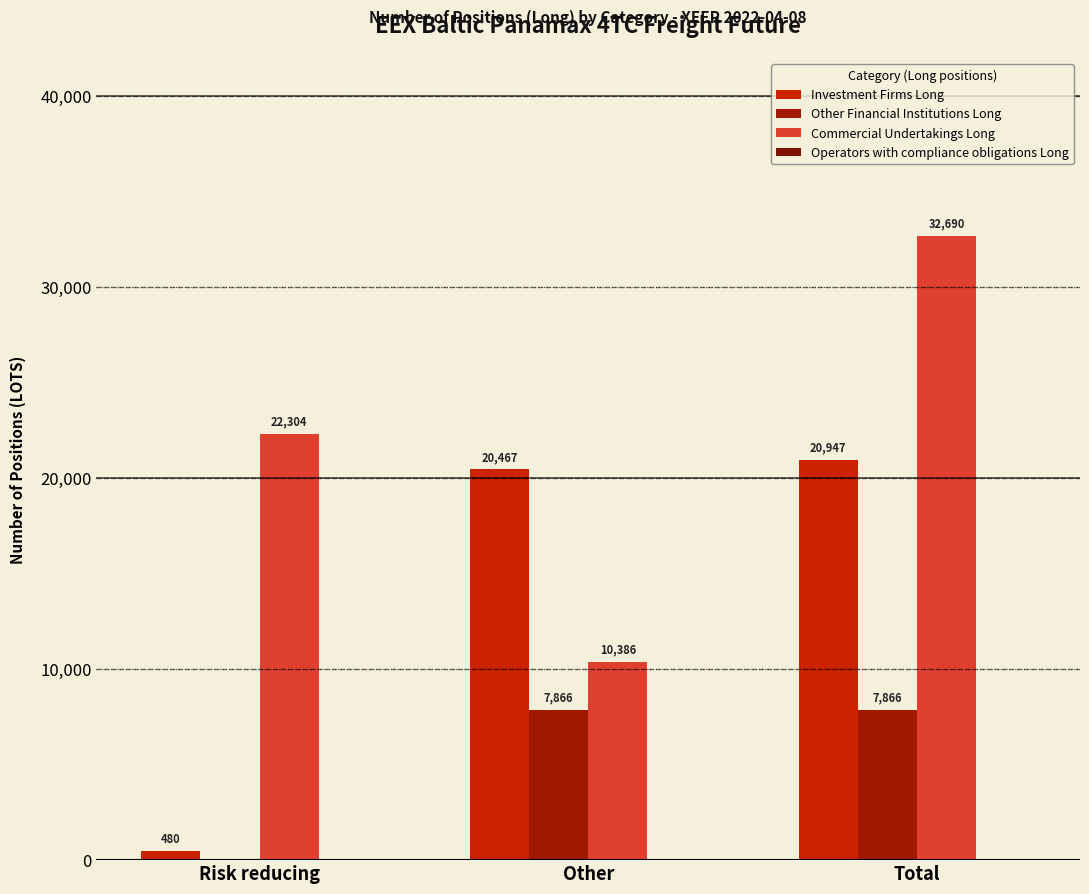

Rank the series by their maximum value, from highest to lowest.

Commercial Undertakings Long, Investment Firms Long, Other Financial Institutions Long, Operators with compliance obligations Long